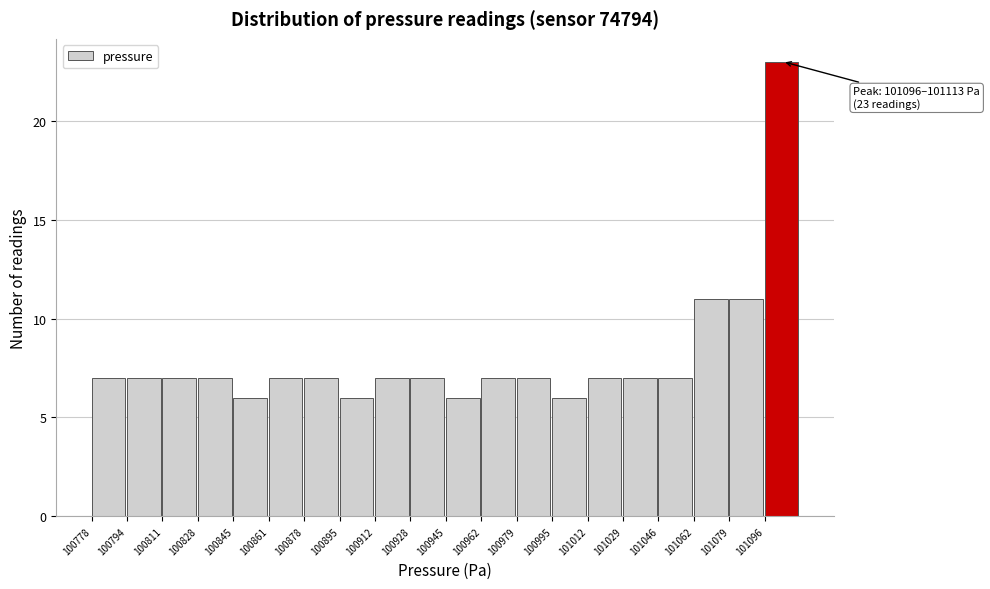

Which range on the x-axis has the tallest bar?

101096 to 101114